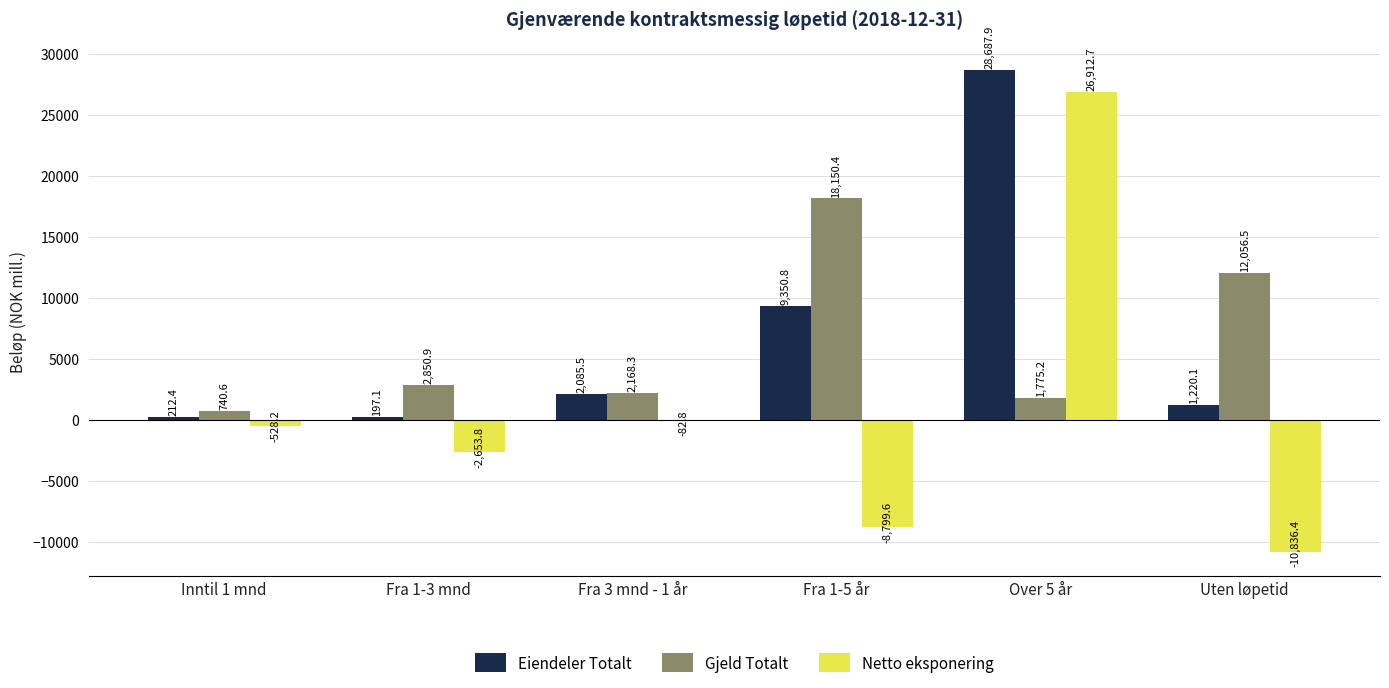

At which category does the chart reach its peak across all series?

Over 5 år